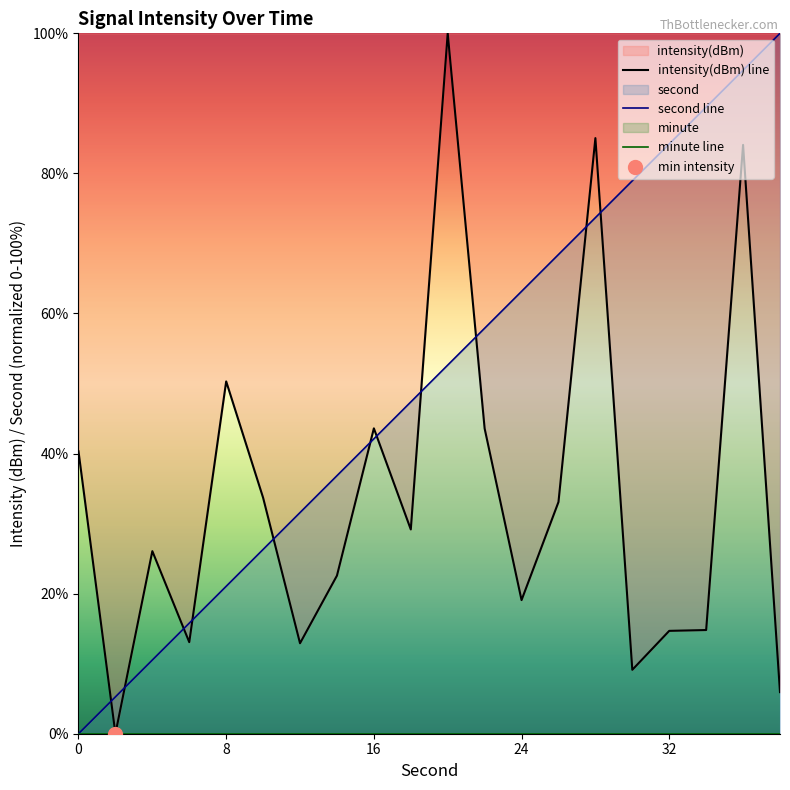

What is the highest value of the intensity(dBm) line series?

100.0